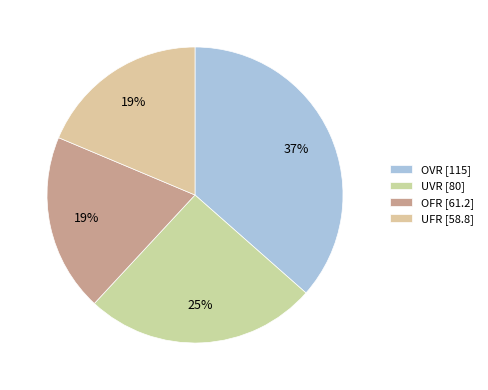

Is there any slice that represents more than half of the pie?

No